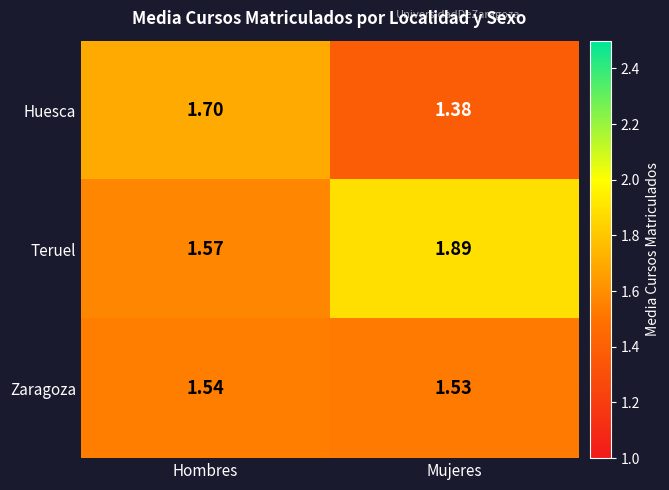

Which category has the lowest value across all series?

Mujeres